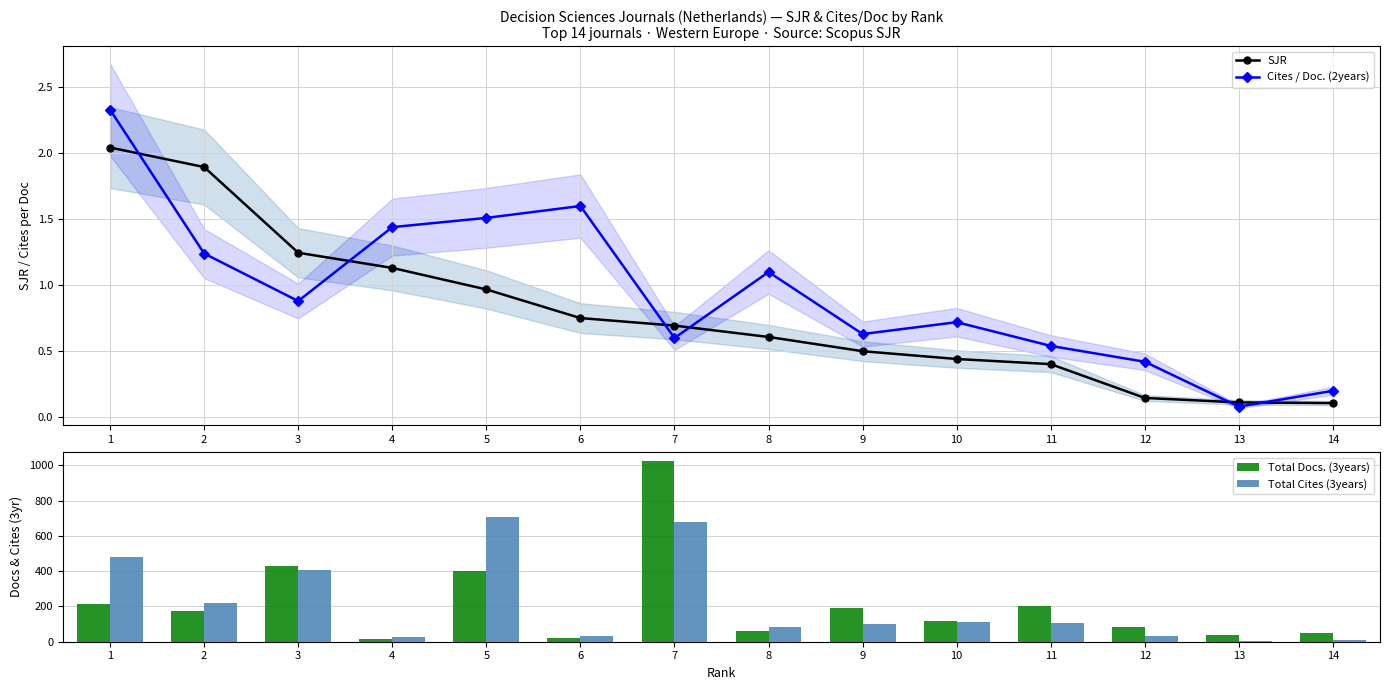

Which series has the largest range (max minus min)?

Total Docs. (3years)